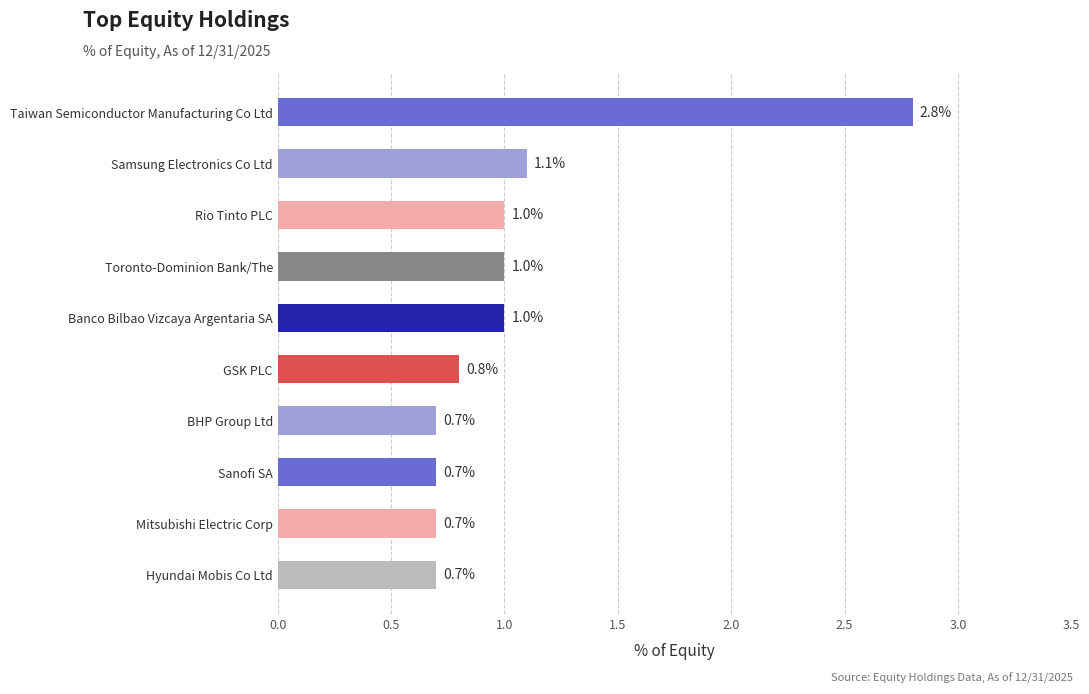

Reading bottom to top, transcribe all the data shown in this chart.

0.7	0.7	0.7	0.7	0.8	1.0	1.0	1.0	1.1	2.8